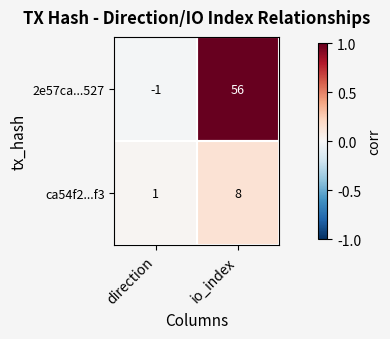

What is the average value of the 2e57ca...527 series?

28